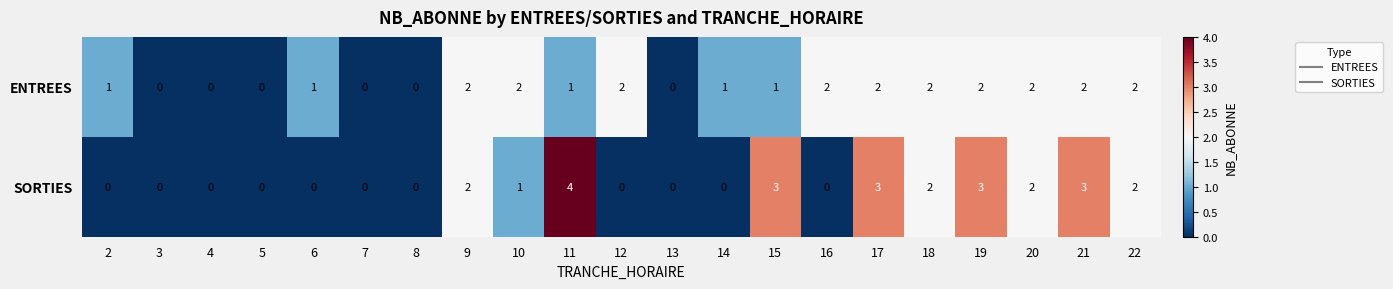

What is the greatest value displayed?

4